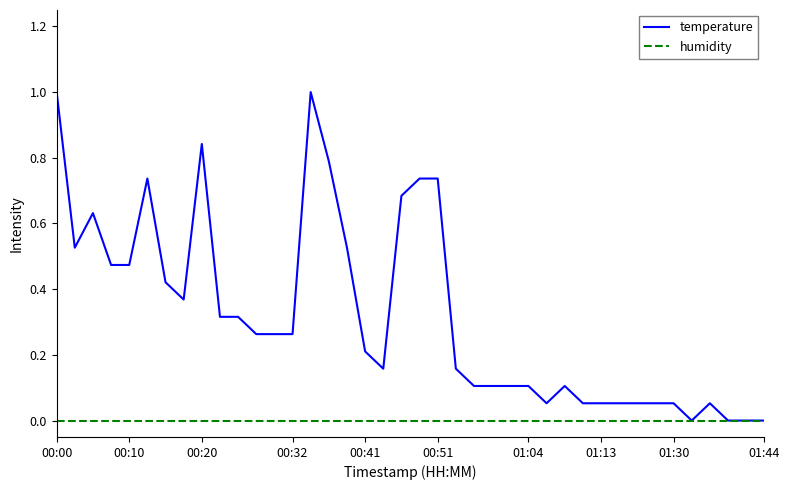

Rank the series by their average value, from highest to lowest.

temperature, humidity